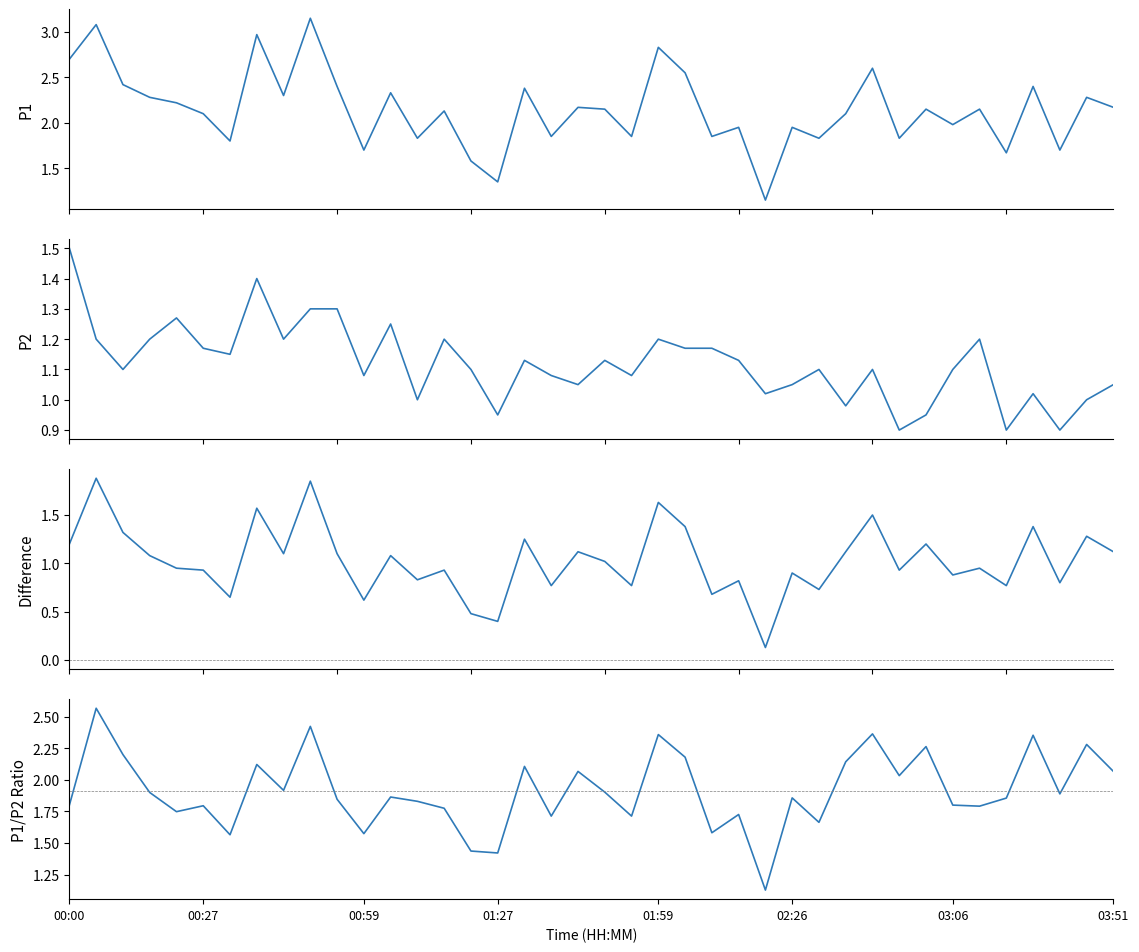

Count the number of data series in this chart.

4